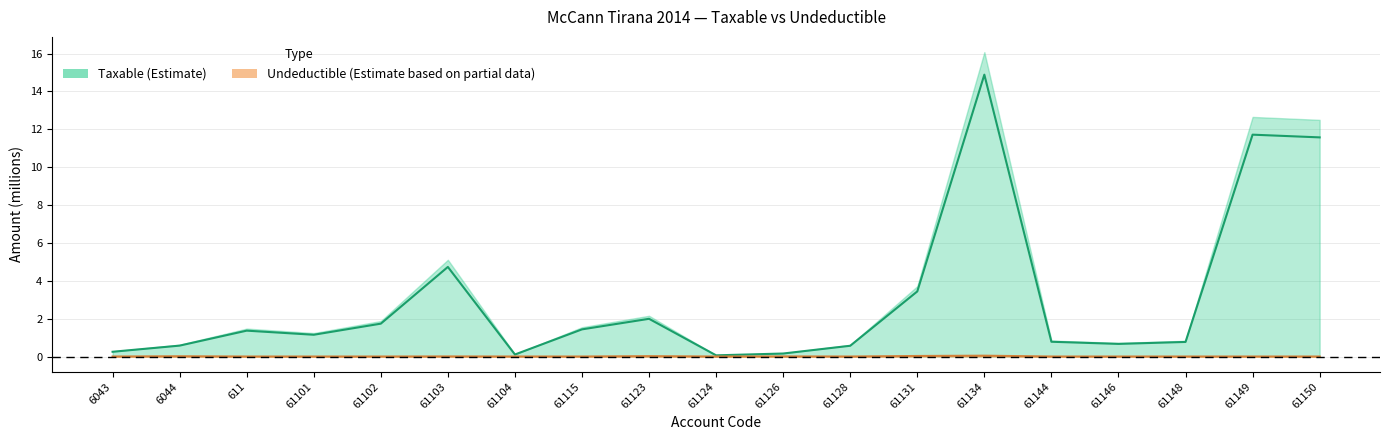

What is the minimum value for Taxable midline?

0.1